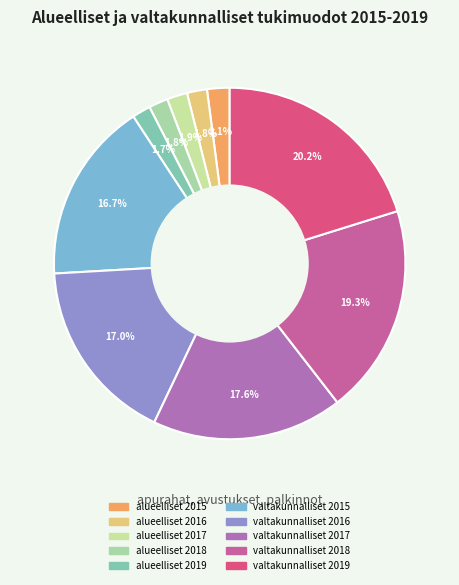

Count the number of slices in the pie.

10